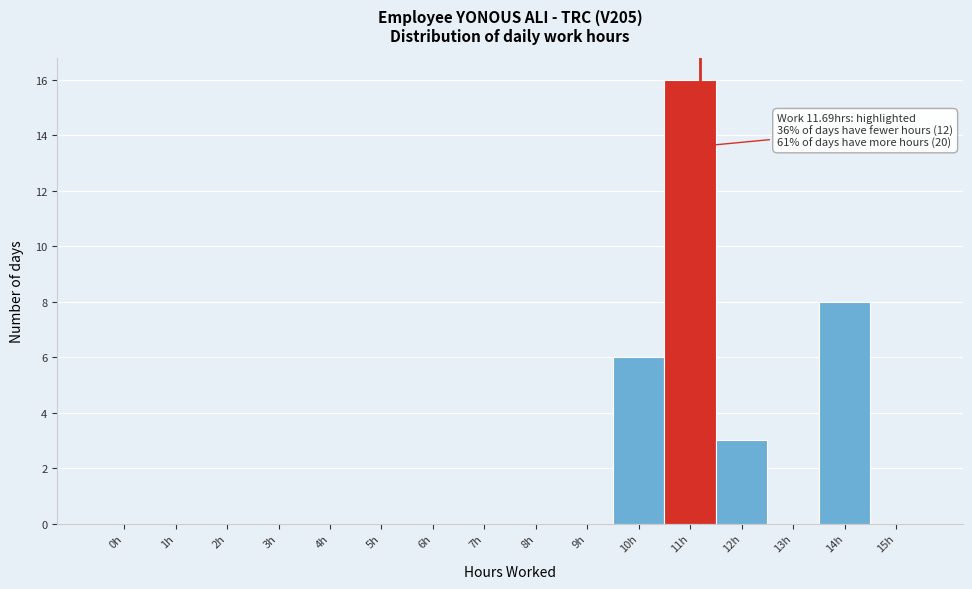

Reading right to left, what are all the values shown in this chart?

15h=0	14h=8	13h=0	12h=3	11h=16	10h=6	9h=0	8h=0	7h=0	6h=0	5h=0	4h=0	3h=0	2h=0	1h=0	0h=0